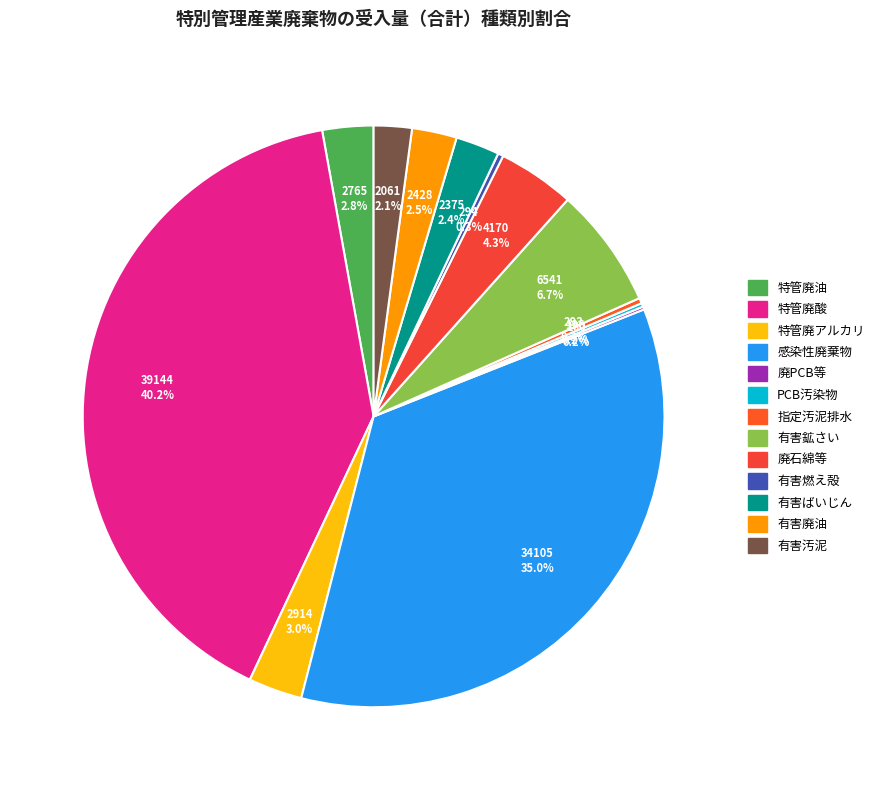

To the nearest percent, what is the average slice percentage?

8%